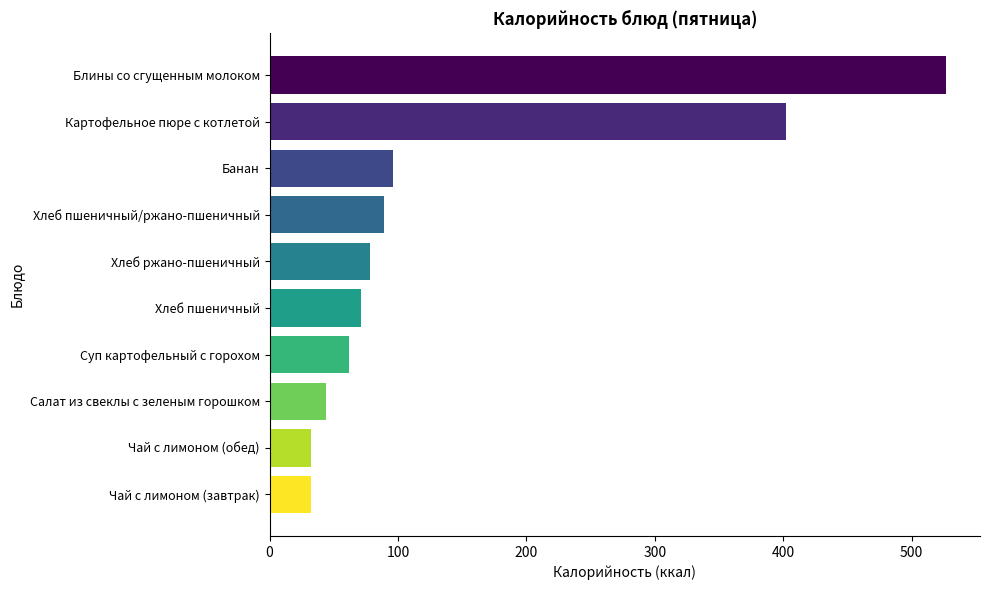

Reading top to bottom, list all the values displayed in this chart.

527	402	96	89	78	71	62	44	32	32